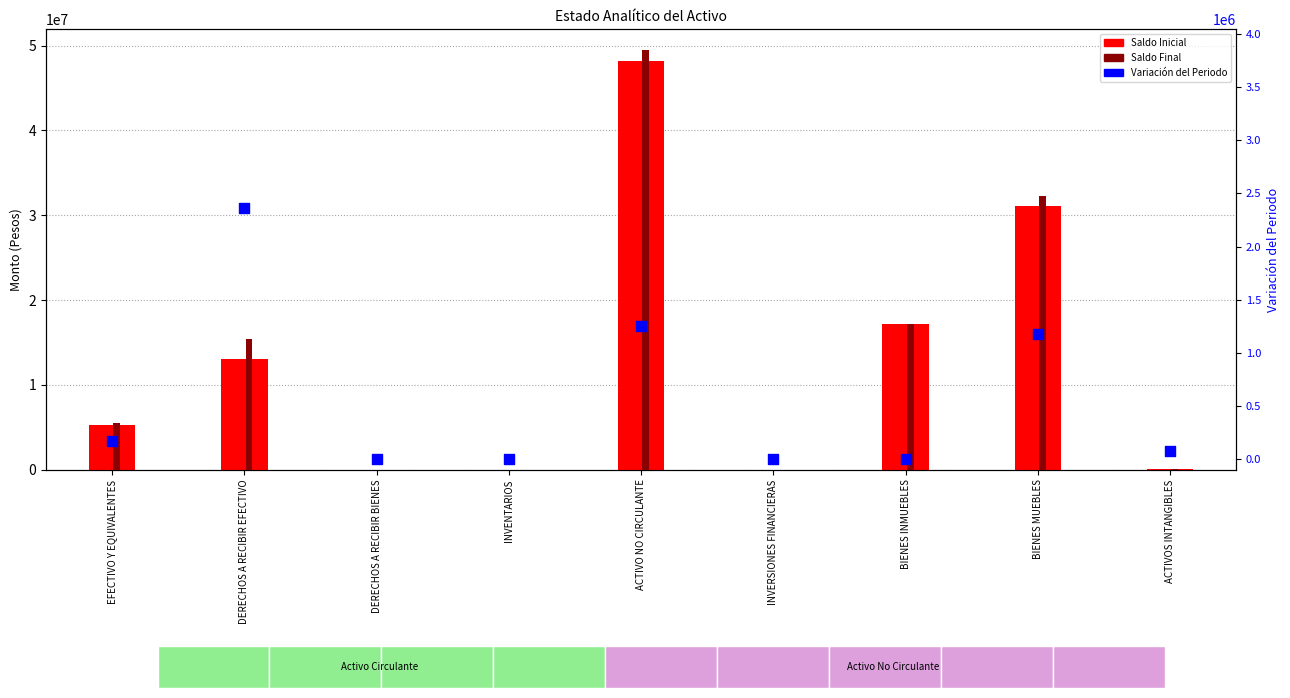

Which series reaches the maximum Y coordinate?

Saldo Final